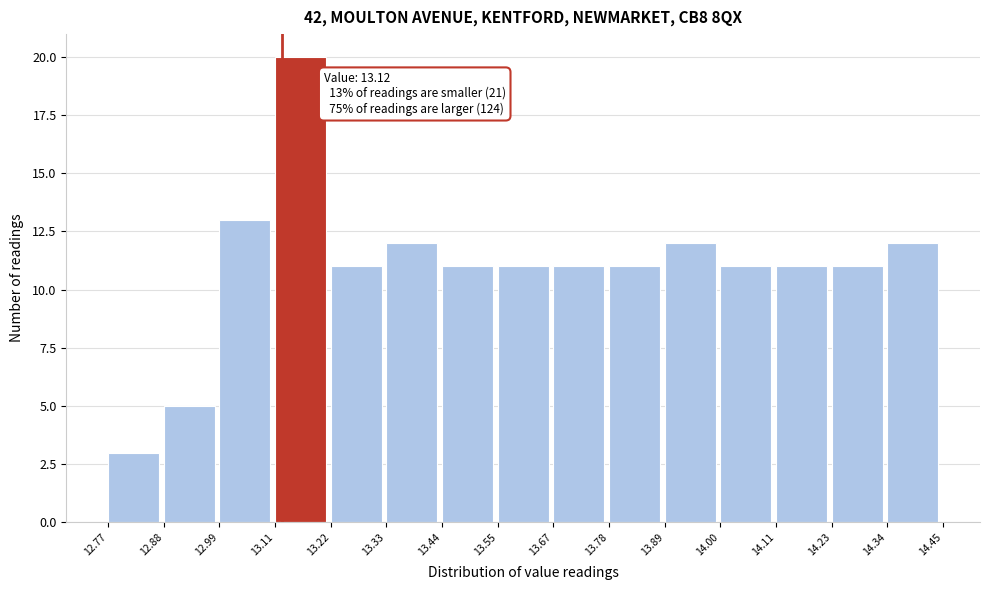

Over which range of the x-axis is the bar tallest?

13.11 to 13.22